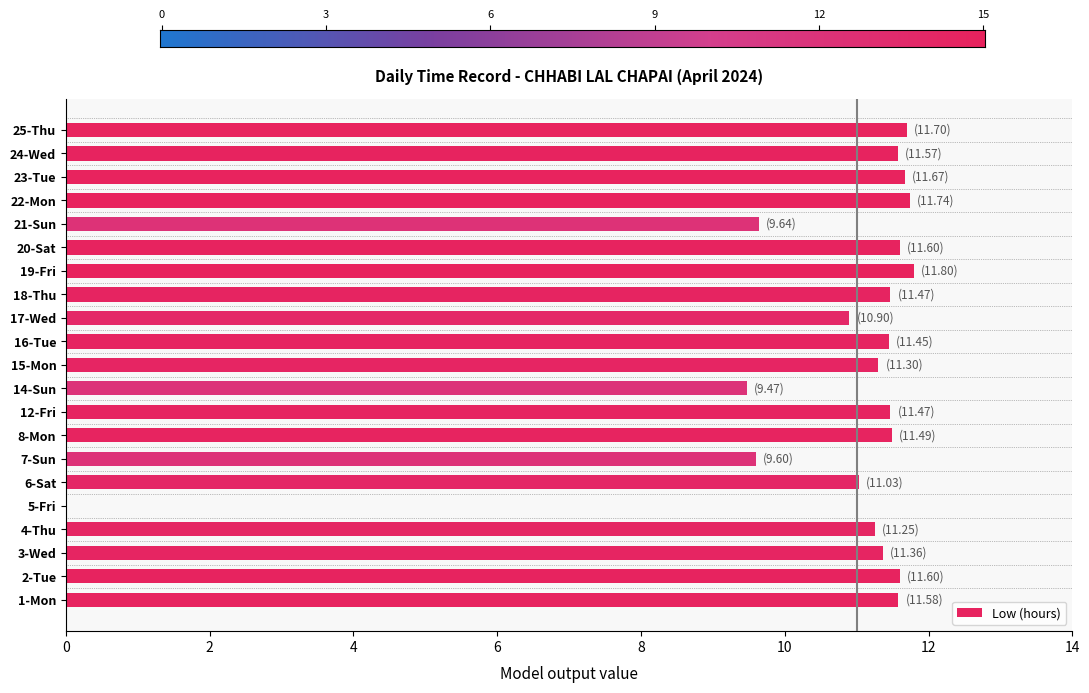

What is the label of the 18th bar from the right?

4-Thu